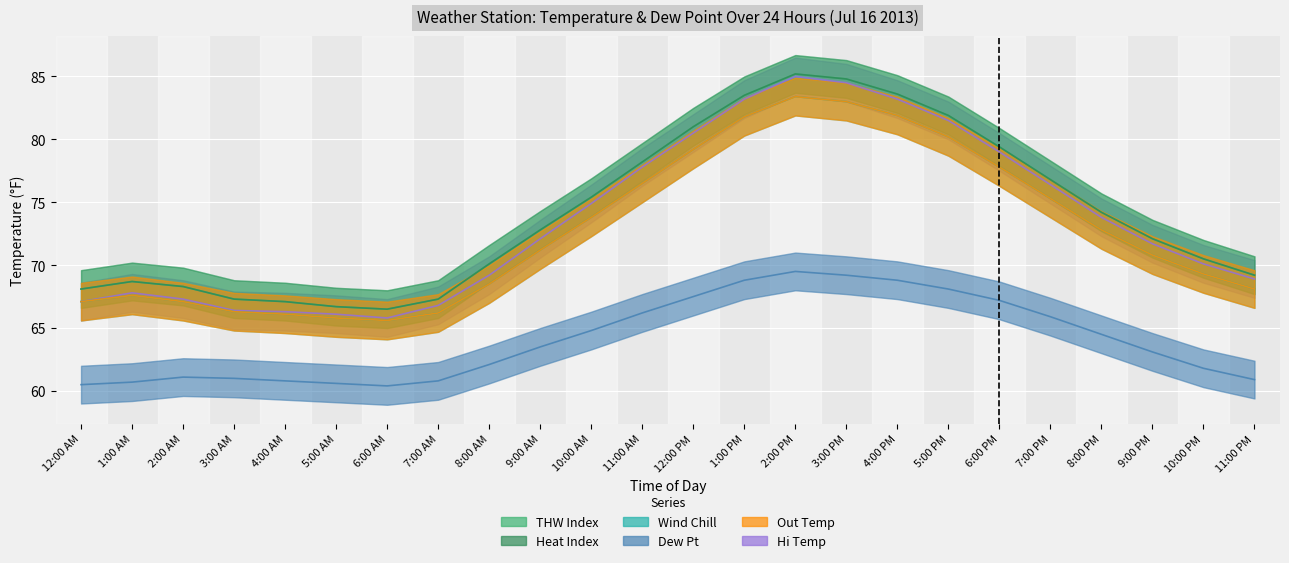

Between 3:00 PM and 6:00 PM, which series saw the biggest shift?

Hi Temp